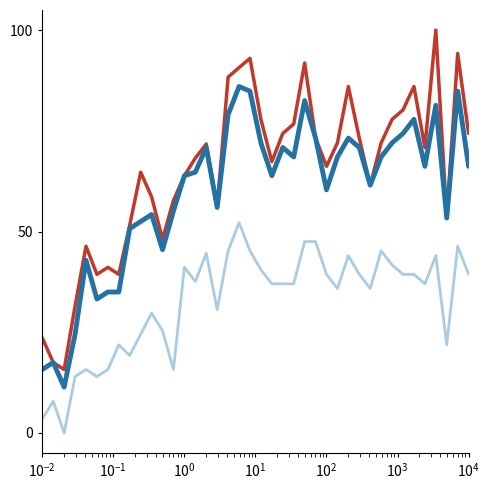

What is the greatest value displayed?

100.0